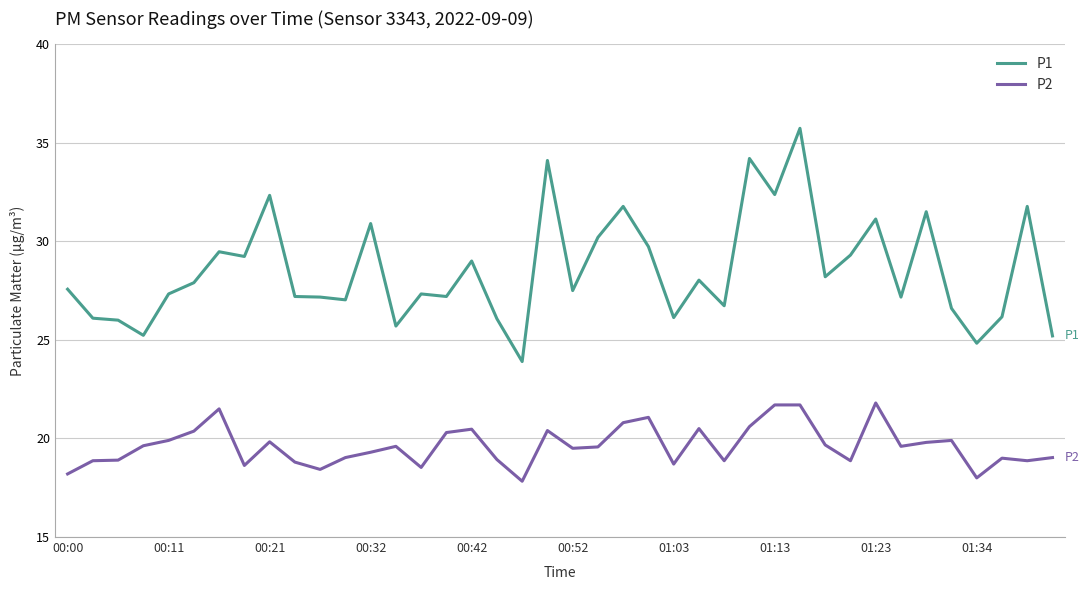

What is the difference between the maximum and minimum values in the P2 series?

4.0